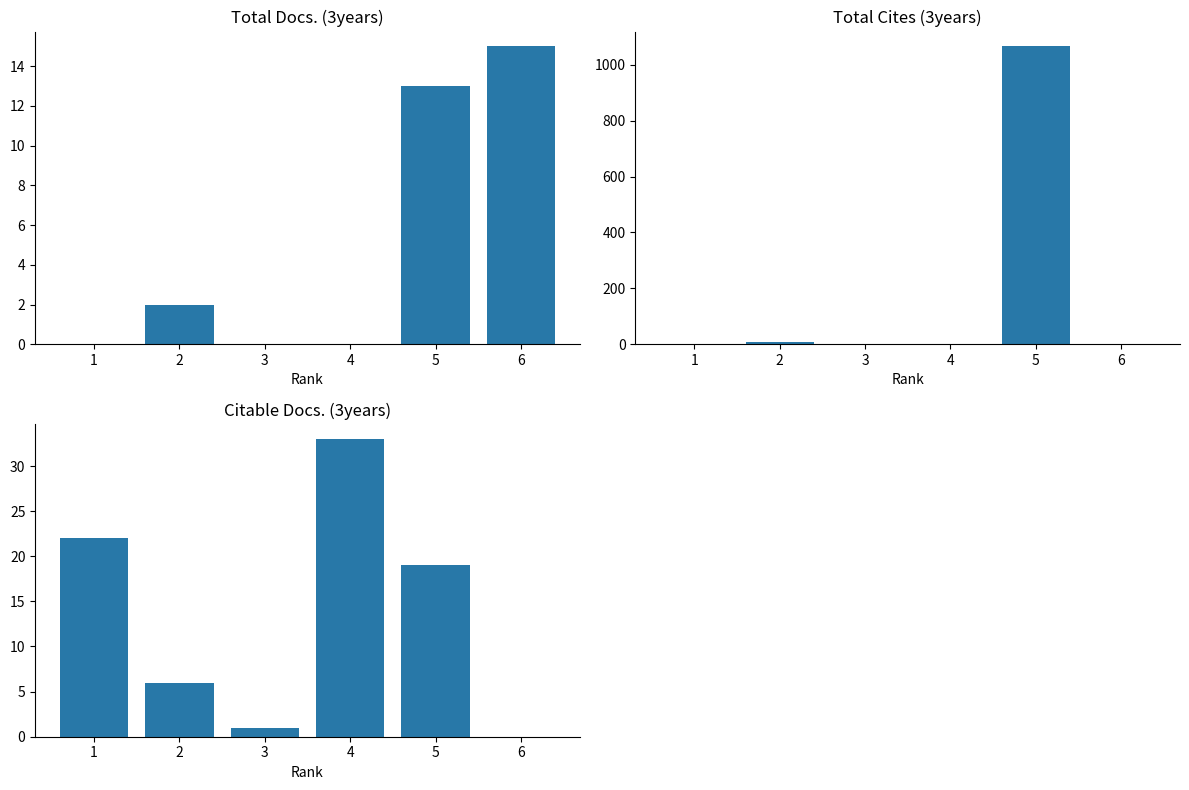

At which label does Citable Docs. (3years) first exceed 19?

1